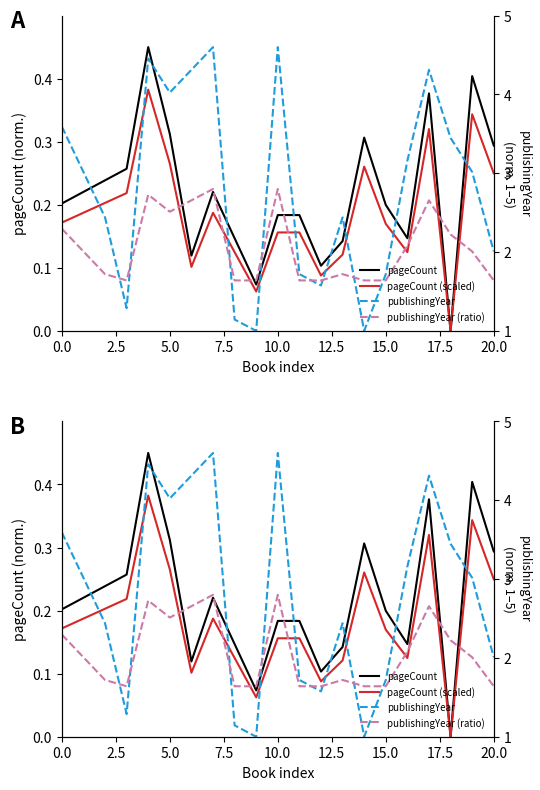

What is the label of the 18th point from the left?

17